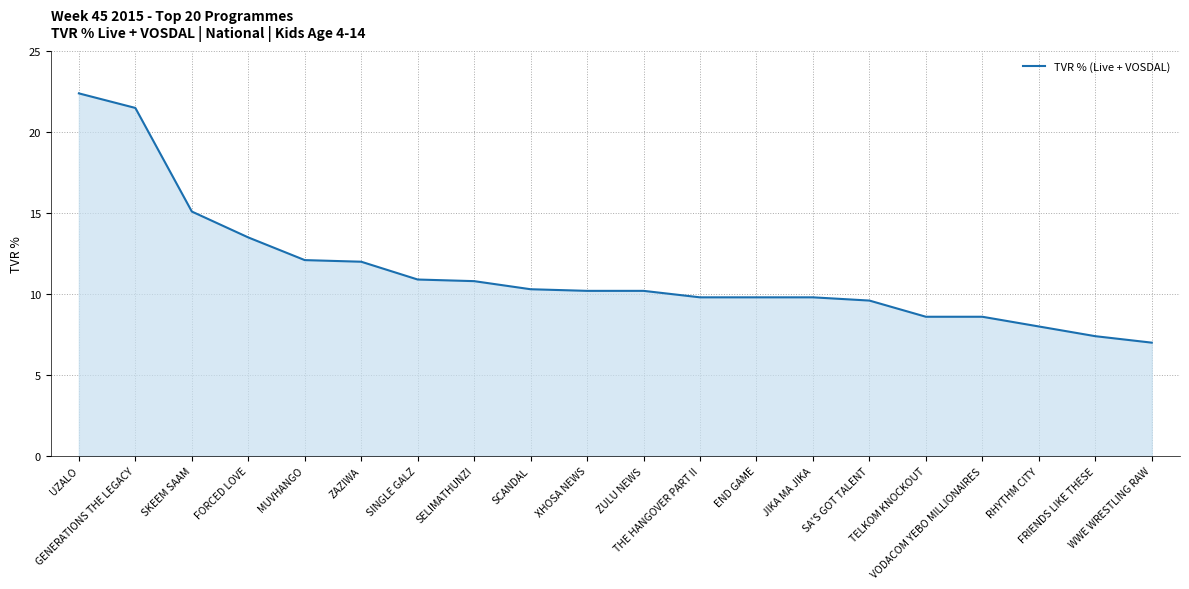

What is the smallest value displayed?

7.0